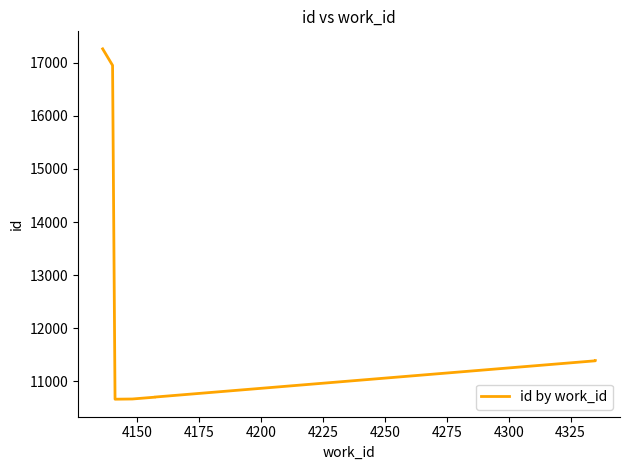

Is it true that the value at 4250 is 14375?

False